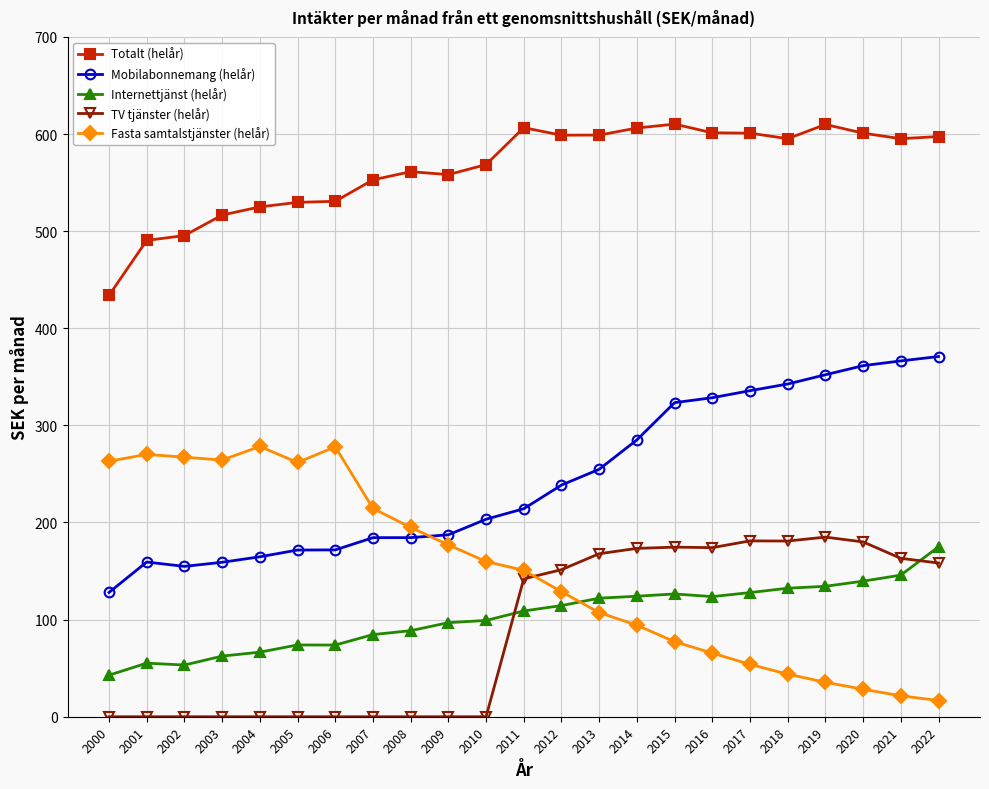

How many distinct data groups are displayed?

5